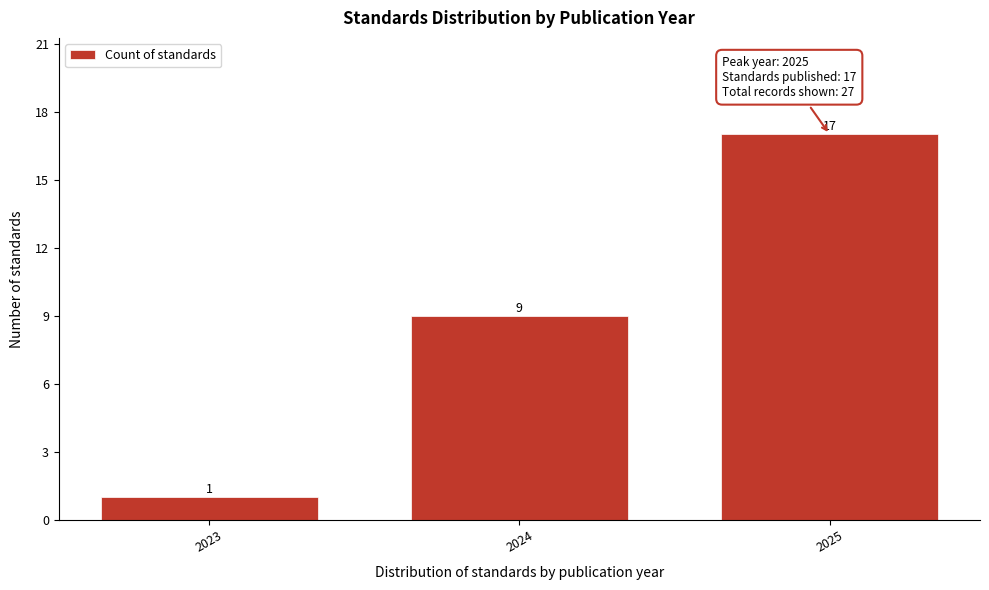

Reading left to right, transcribe all the data shown in this chart.

2023=1	2024=9	2025=17